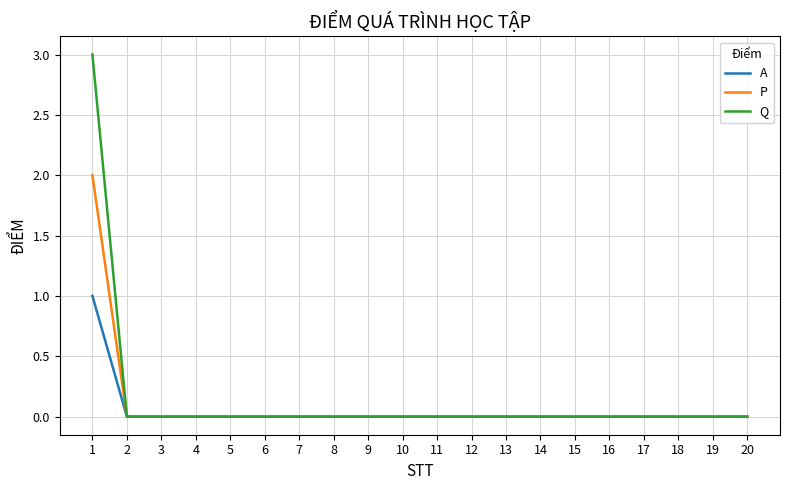

What is the maximum value shown in the chart?

3